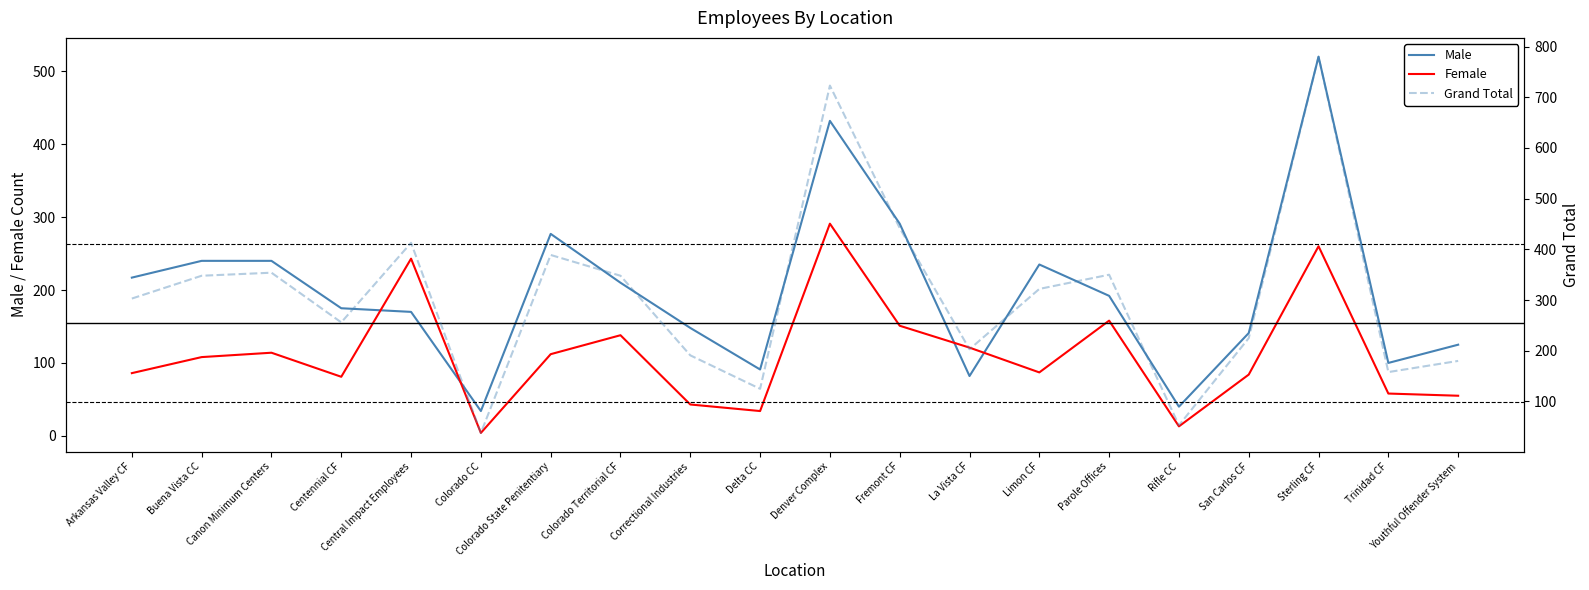

Is the value of Female at Arkansas Valley CF greater than the value of Male at Youthful Offender System?

No